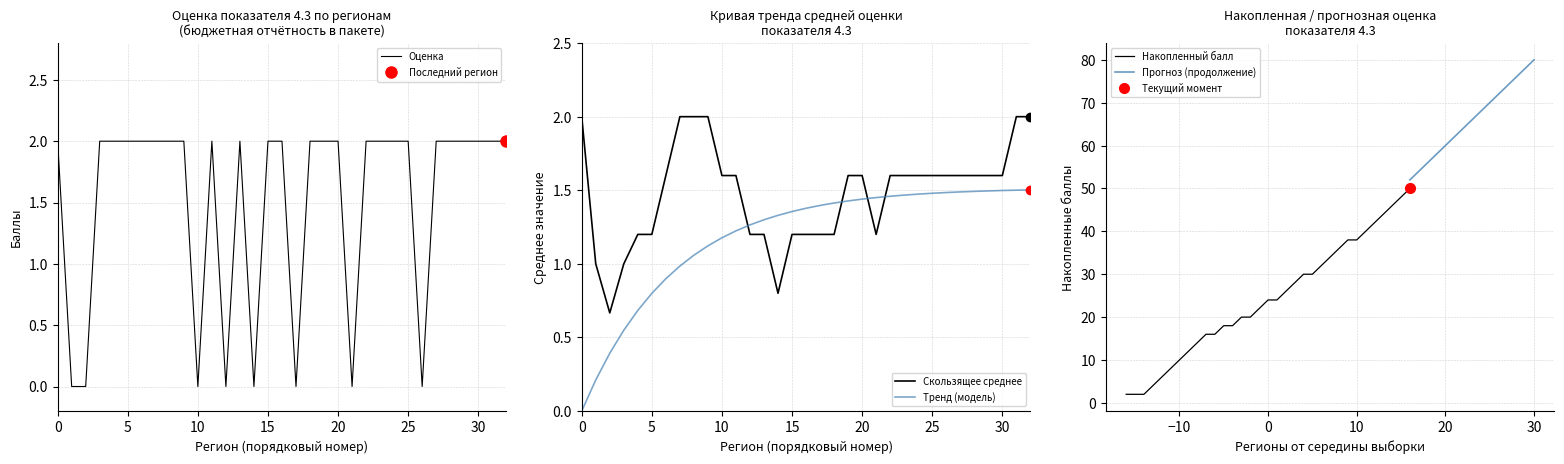

True or false: Скользящее среднее and Тренд (модель) cross at least once.

True